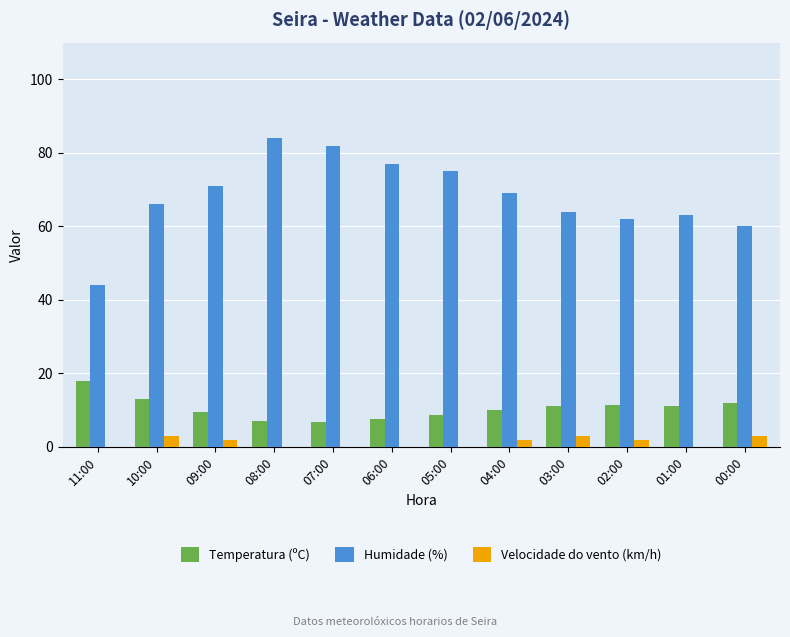

True or false: Humidade (%) has a value of 66.0 at 10:00.

True